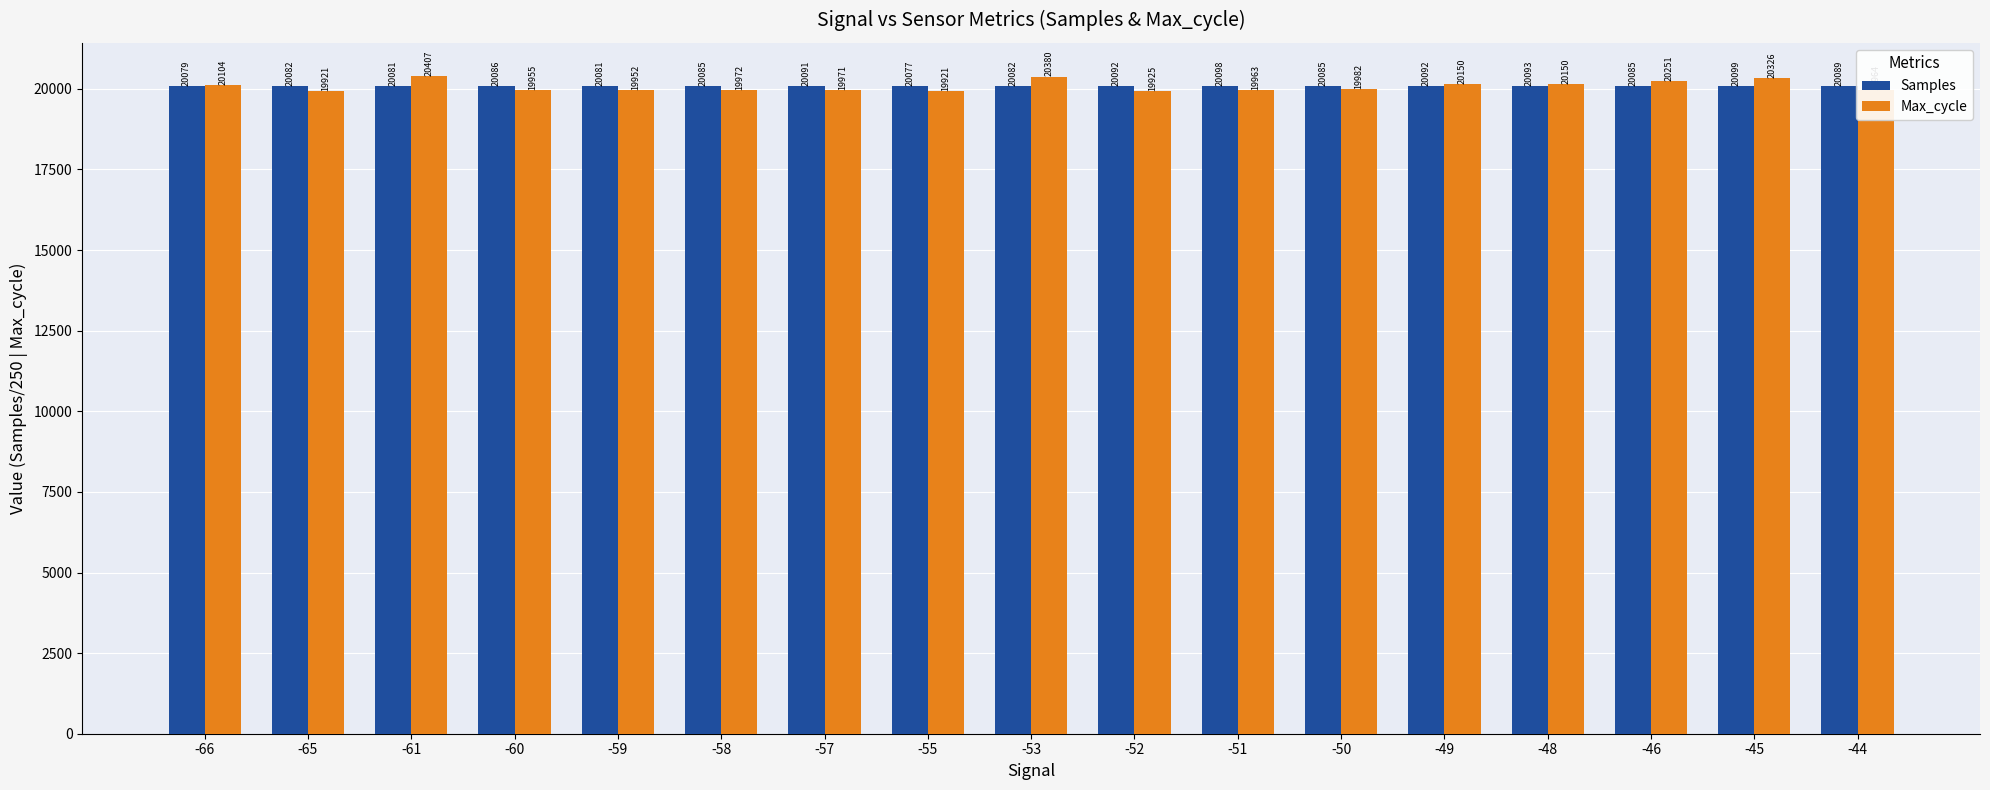

What is the difference between the Samples values at -66 and -59?

1.7